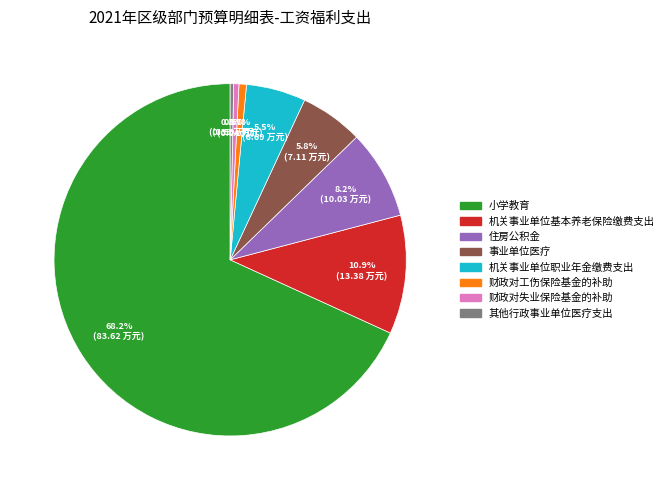

Which has a higher value, 财政对工伤保险基金的补助 or 机关事业单位职业年金缴费支出?

机关事业单位职业年金缴费支出